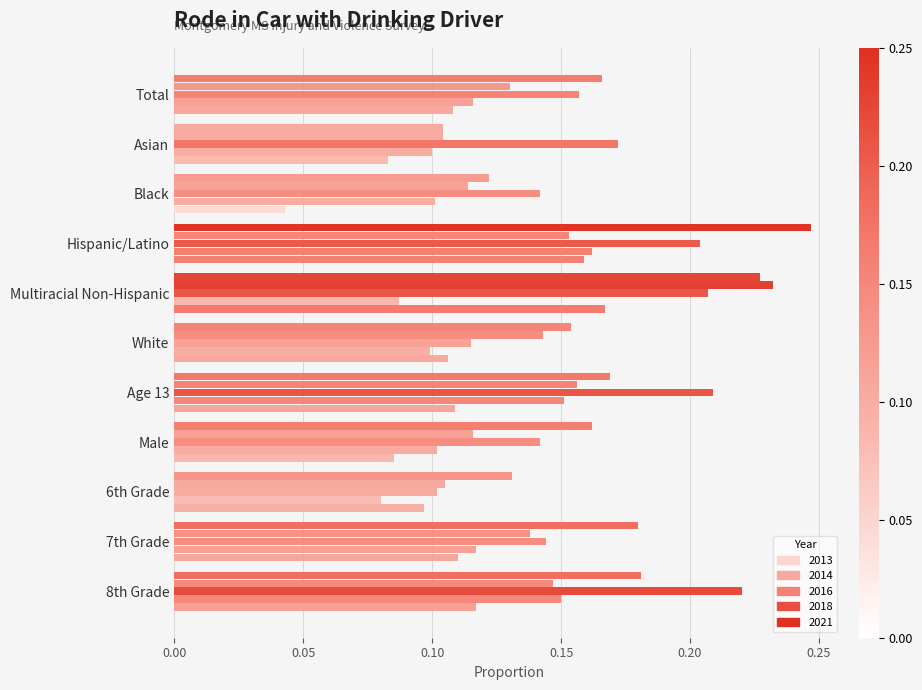

What is the lowest value of the 2013 series?

0.1